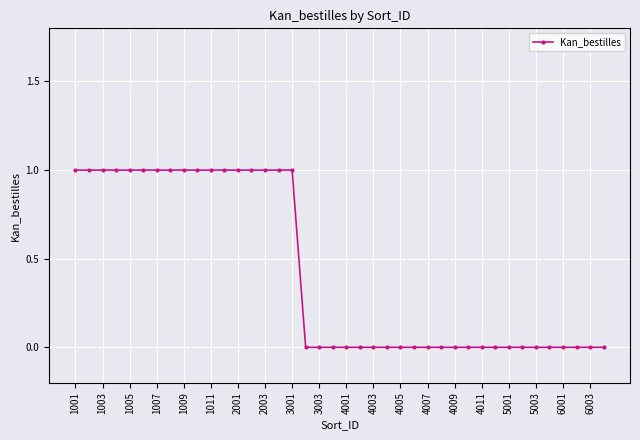

What is the sum of all values?

17